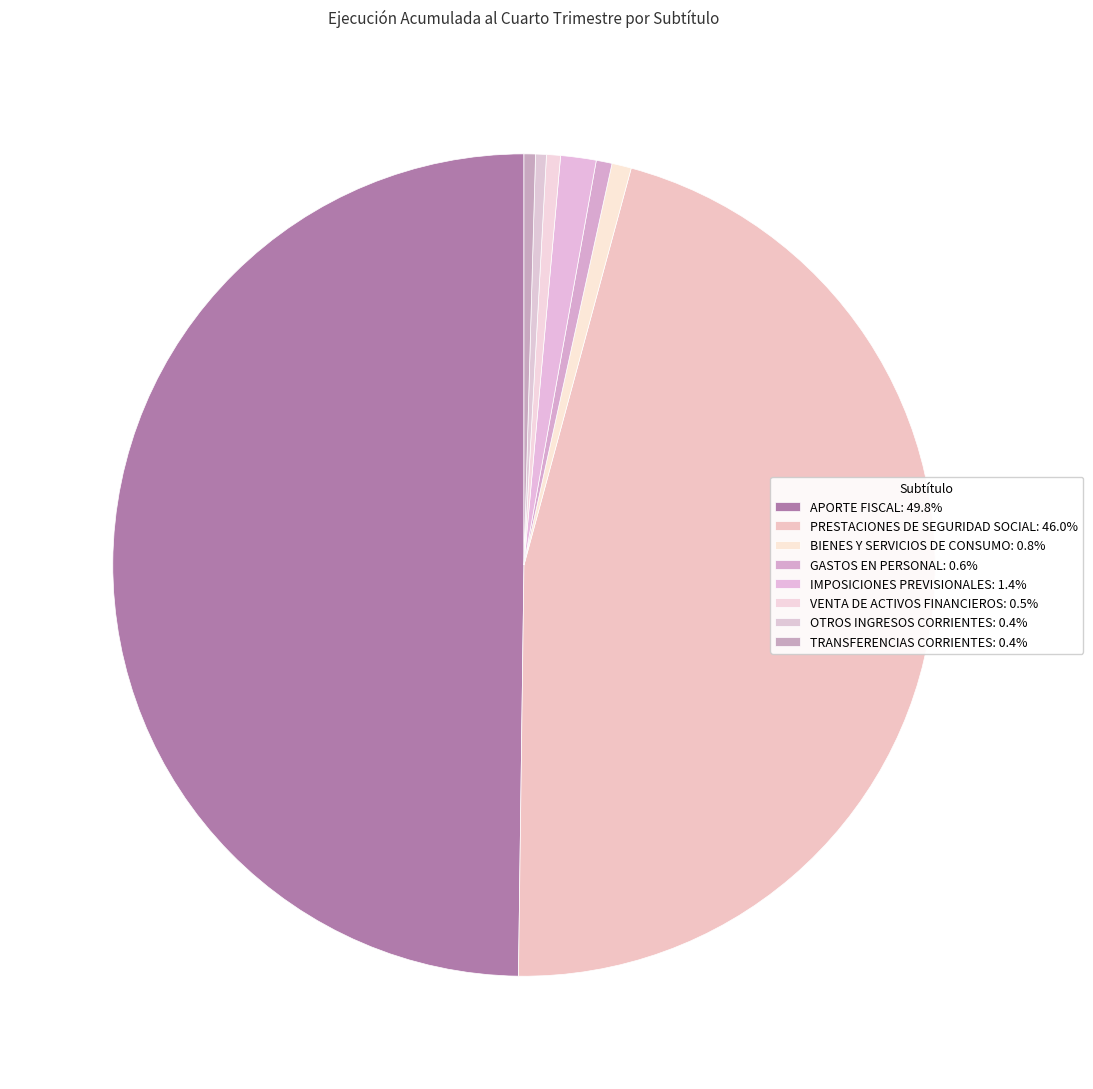

What percentage is the APORTE FISCAL slice, to the nearest percent?

50%